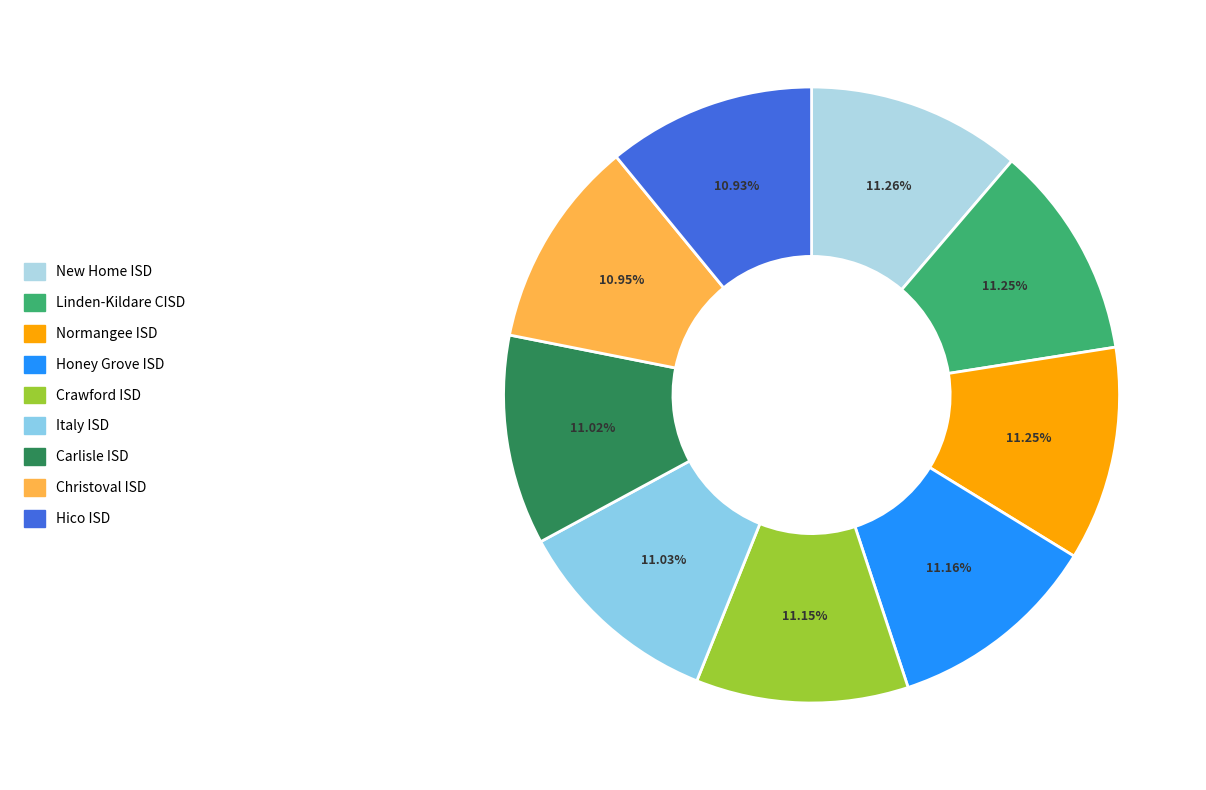

Which slice is the smallest?

Hico ISD